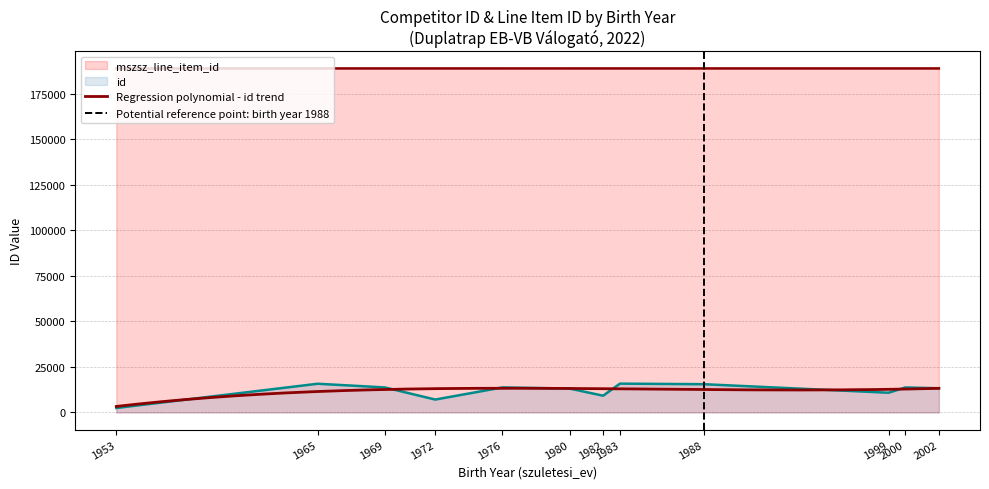

Which series has the largest total across all categories?

mszsz_line_item_id